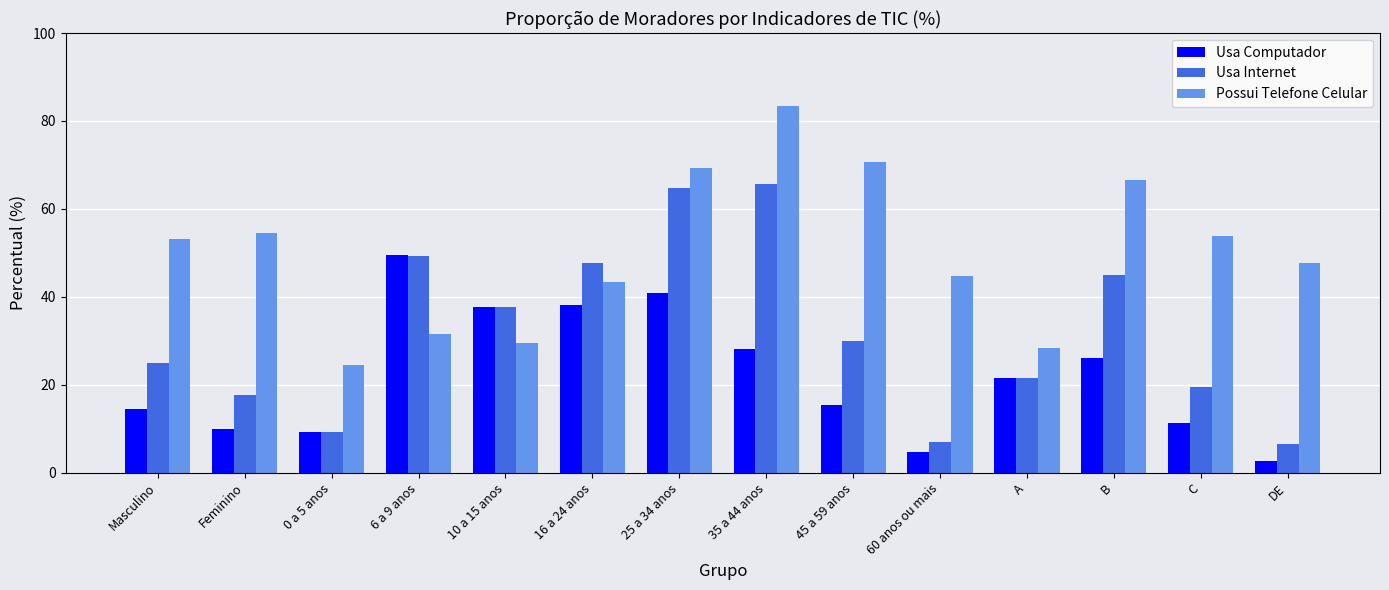

How many bars are there in each group?

3